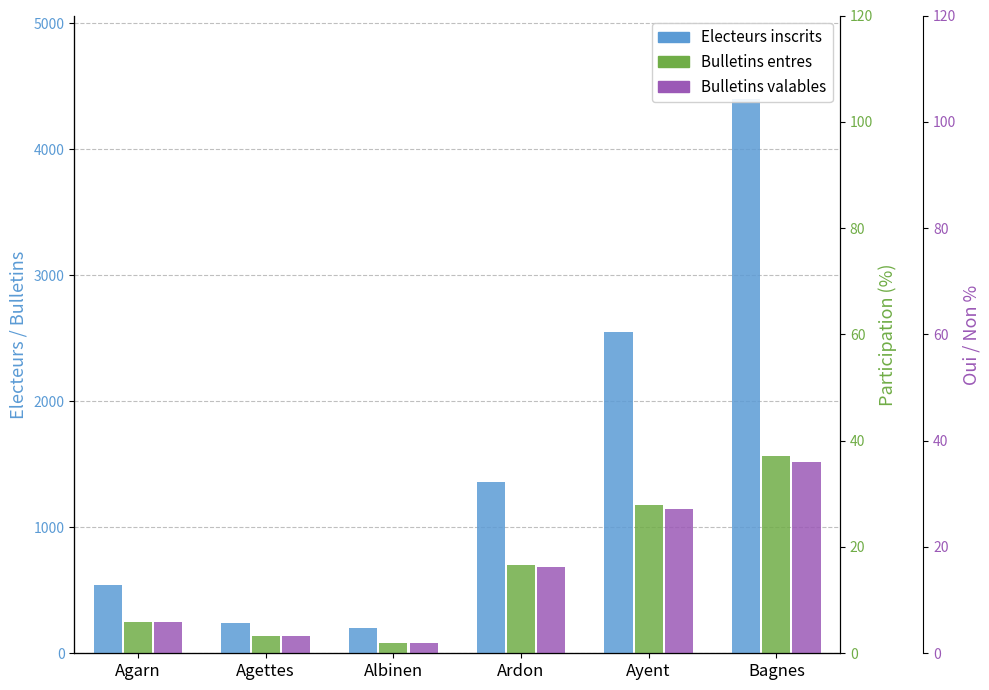

Where does the Bulletins valables series first go above 683?

Ayent